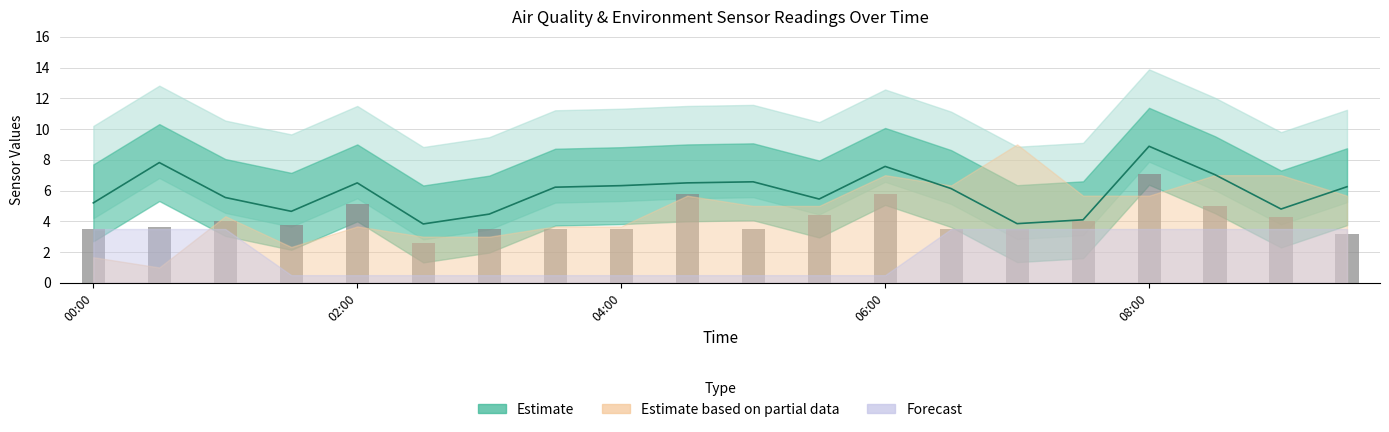

Are the bars grouped side by side (vs. stacked)?

Yes